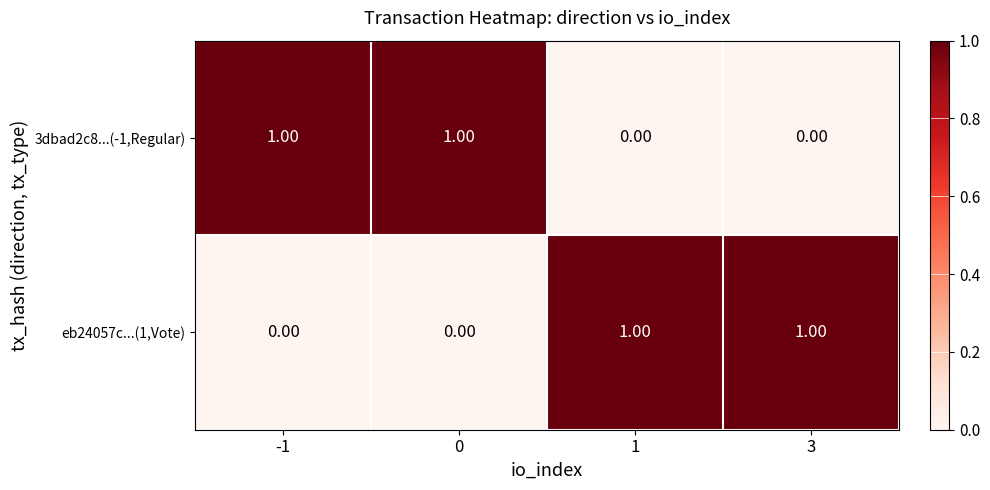

At -1, list the series in order from largest to smallest.

3dbad2c8...(-1,Regular), eb24057c...(1,Vote)